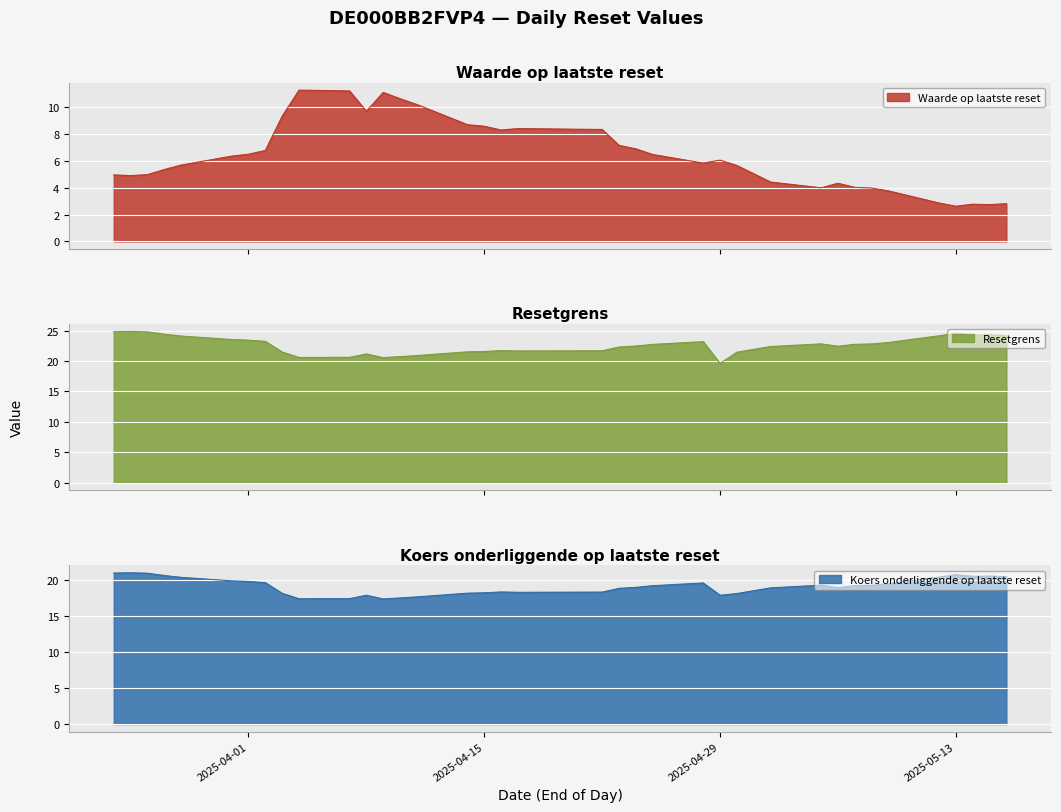

List the series in order of their peak value, highest first.

Resetgrens, Koers onderliggende op laatste reset, Waarde op laatste reset